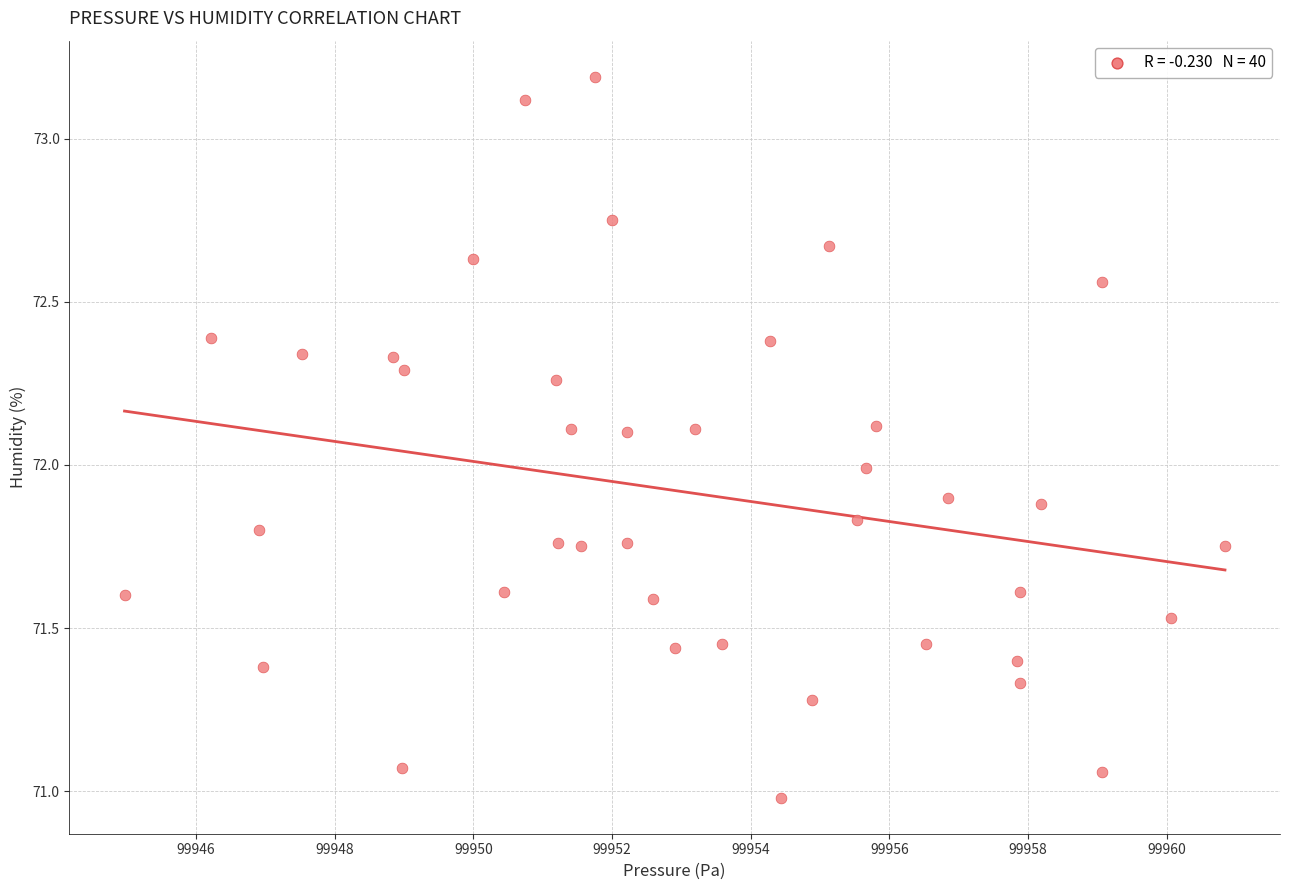

What is the range of X values (max minus min)?

15.9